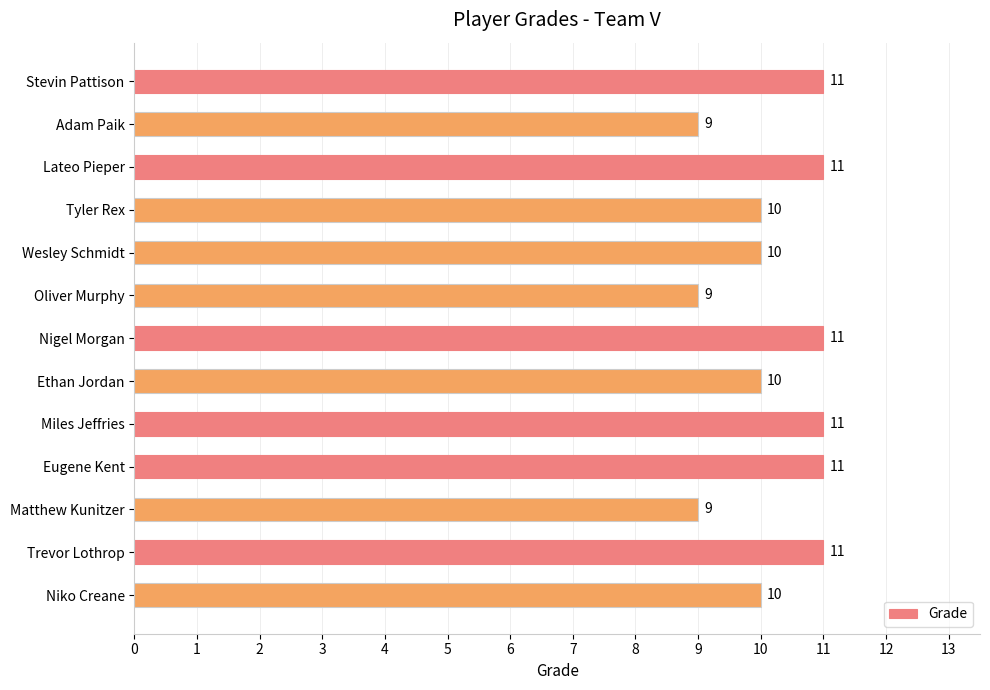

Are the bars horizontal?

Yes